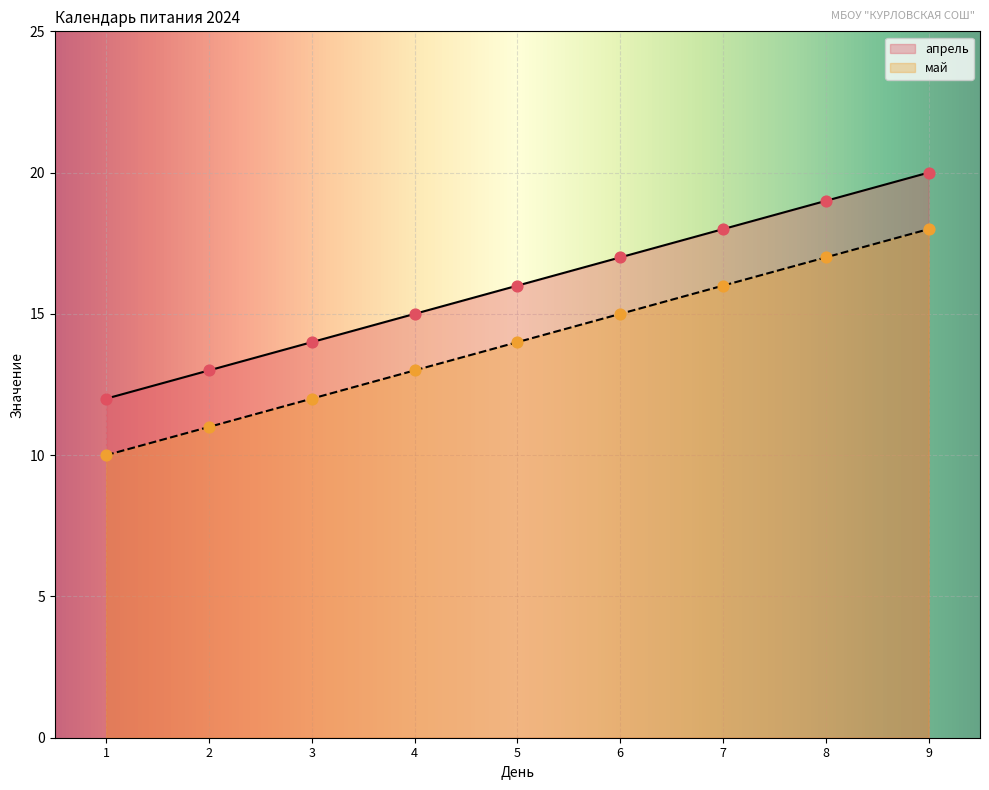

What is the total value across all series at 5?

30